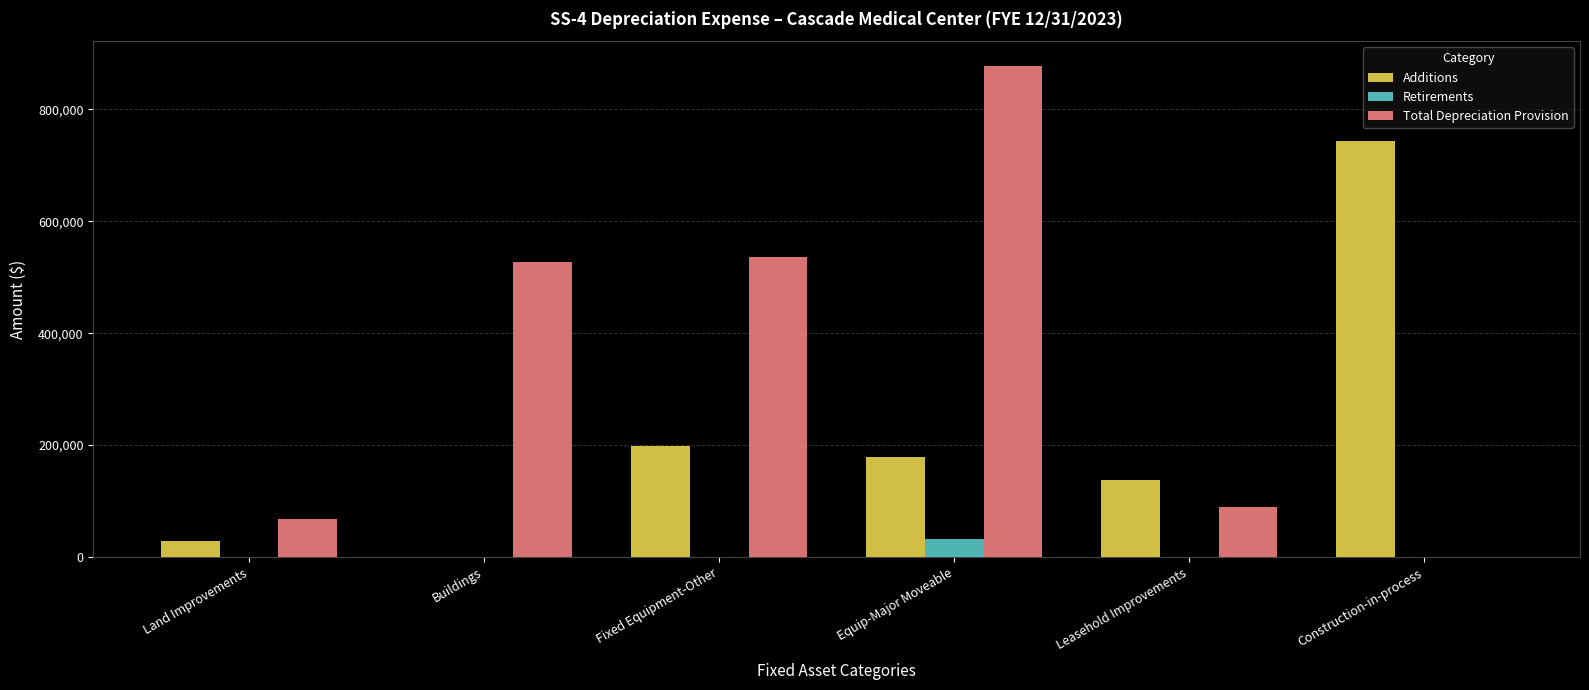

Between Buildings and Fixed Equipment-Other, which series saw the biggest shift?

Additions